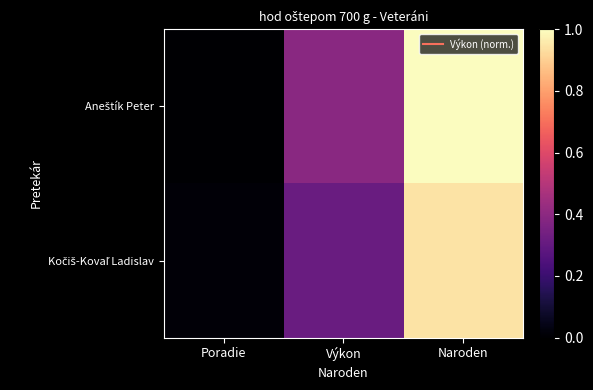

List the series in order of their peak value, lowest first.

Kočiš-Kovaľ Ladislav, Aneštík Peter